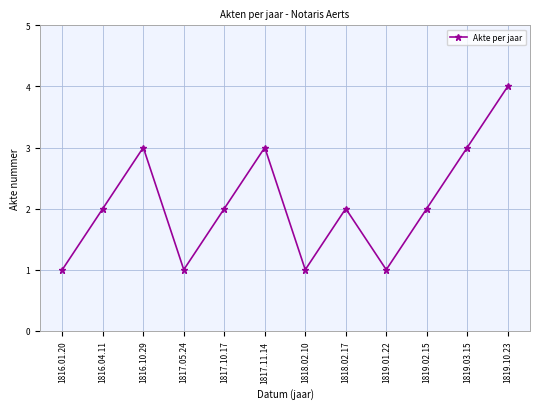

How many series are shown in this chart?

1